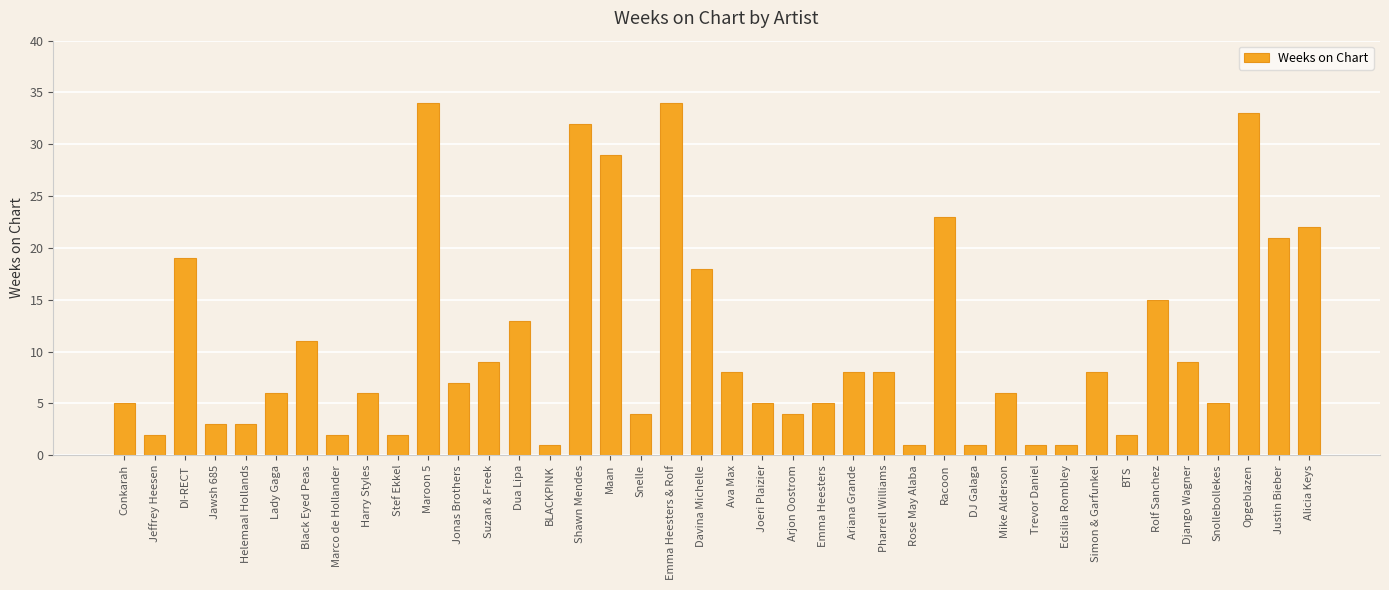

What is the label of the 32nd bar from the left?

Edsilia Rombley